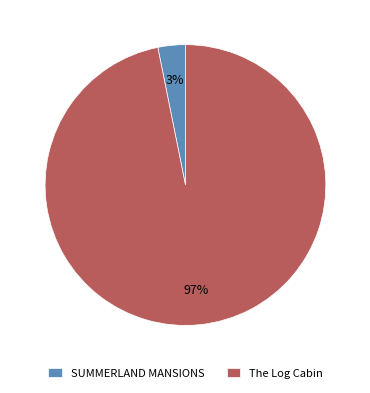

How many slices are in this pie chart?

2